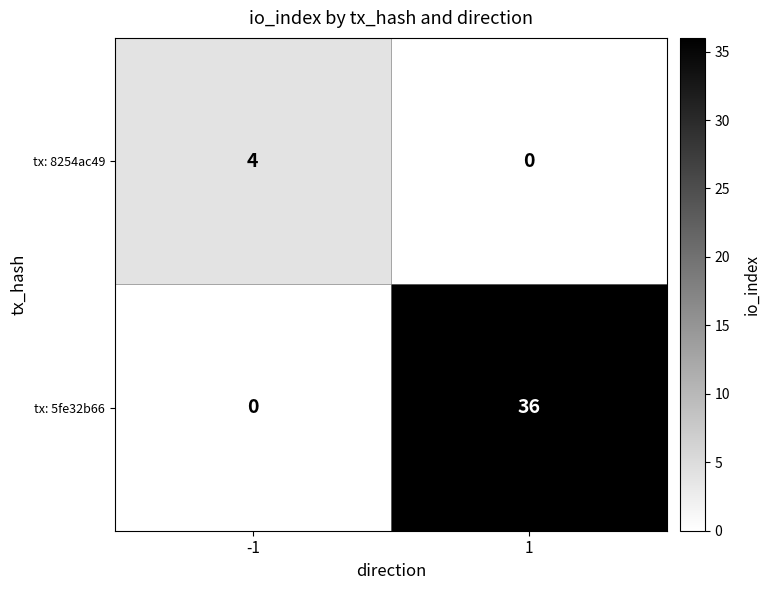

What is the difference between the highest and lowest values at -1?

4